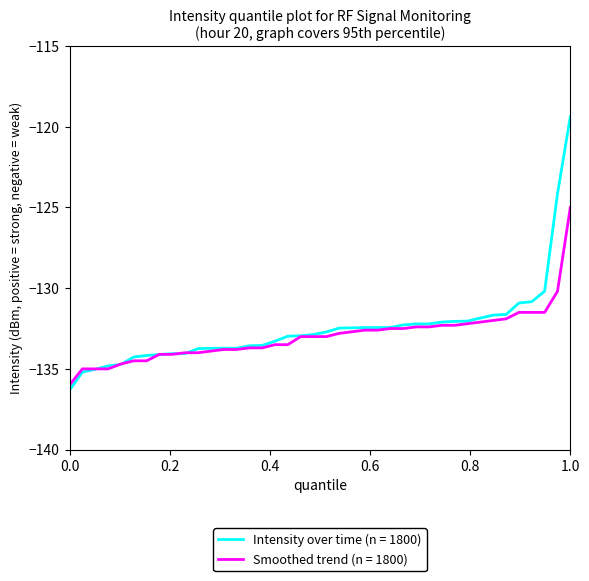

Which series has the largest range (max minus min)?

Intensity over time (n = 1800)